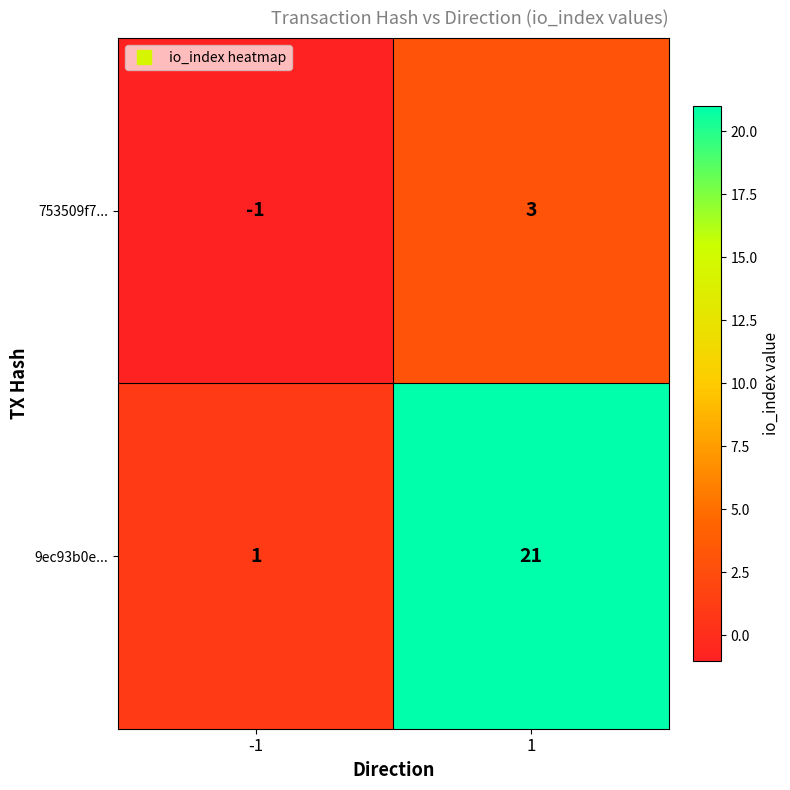

What is the sum of all 9ec93b0e... values?

22